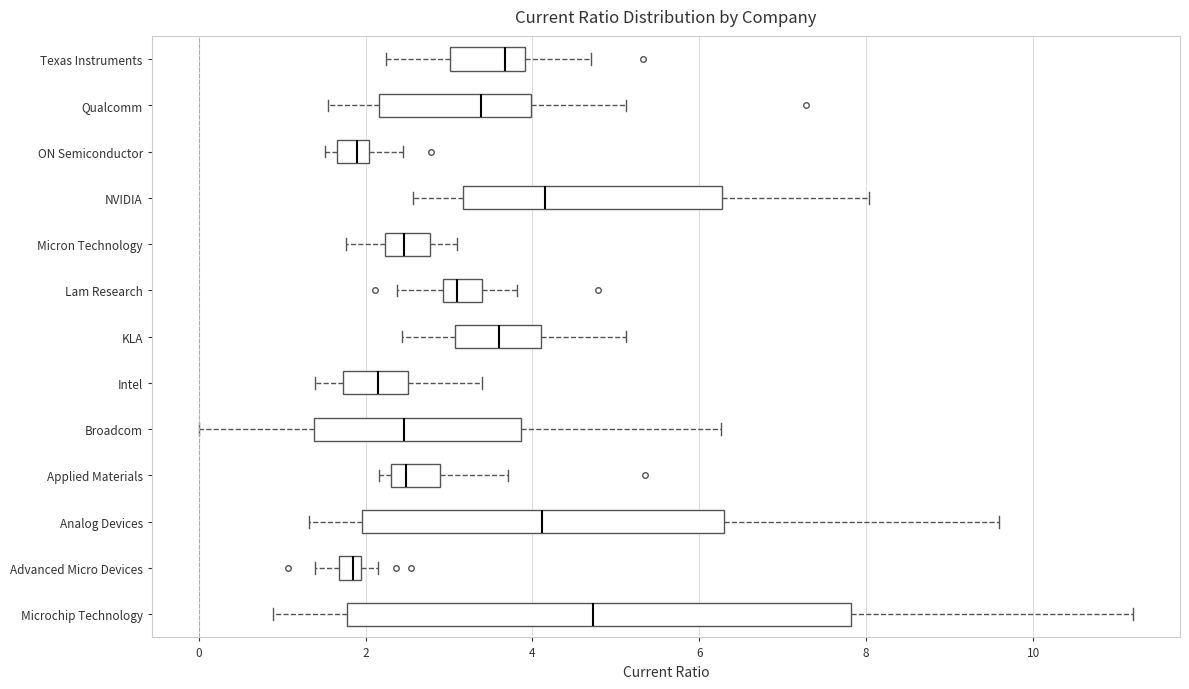

Where does the median line of the box for Micron Technology sit on the x-axis? The values are not printed on the chart, so give them approximately, as read against the axis.

2.4